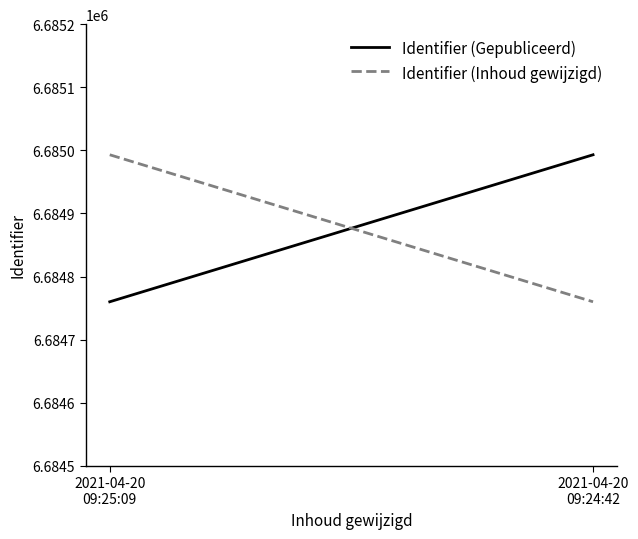

The value of Identifier (Gepubliceerd) at 2021-04-20
09:25:09 is 2472706. True or false?

False